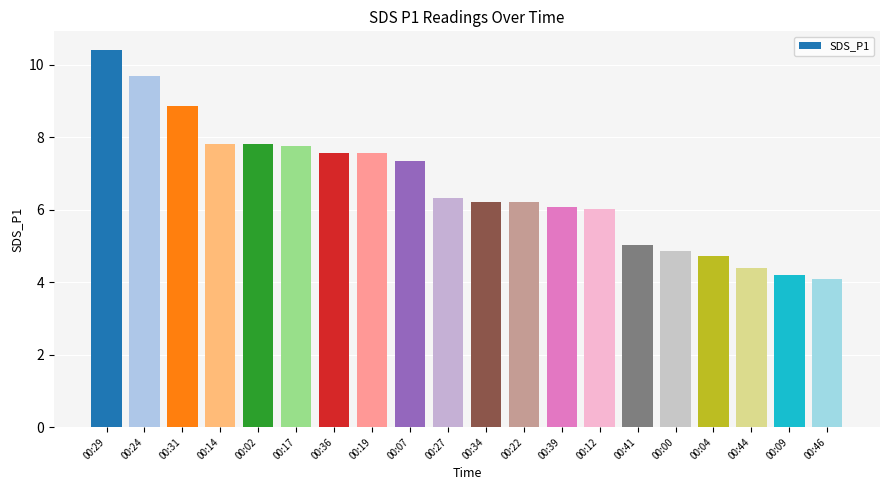

What position from the right is 00:07?

12